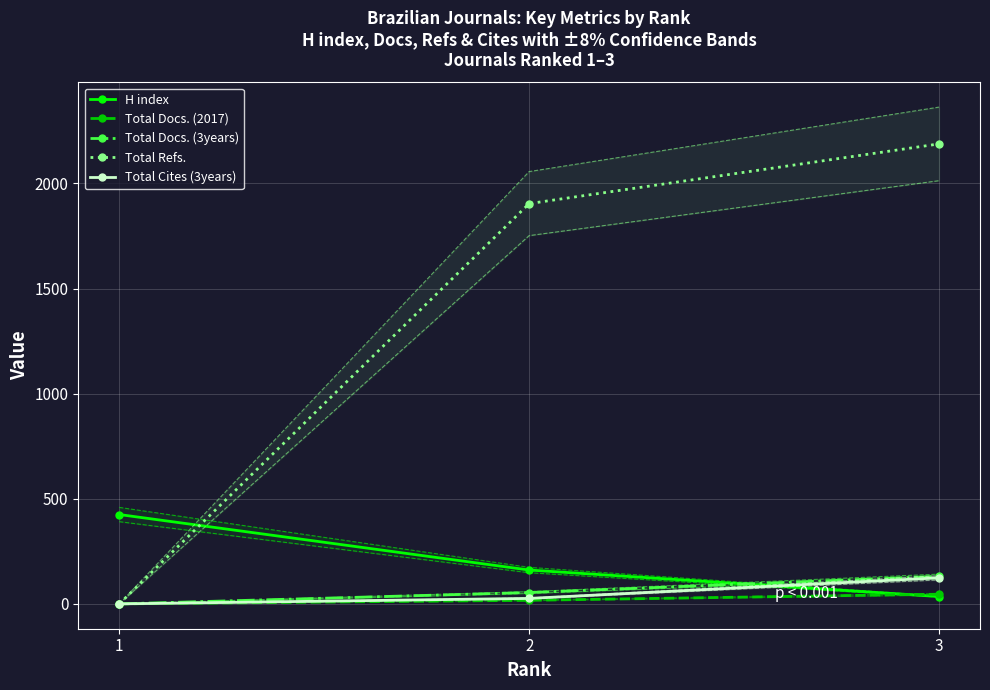

Is the value of H index at 2 greater than the value of Total Refs. at 1?

Yes